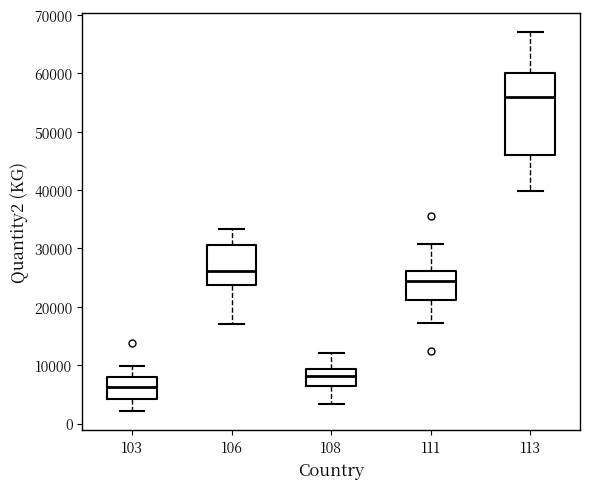

Which box has the lowest median line?

103